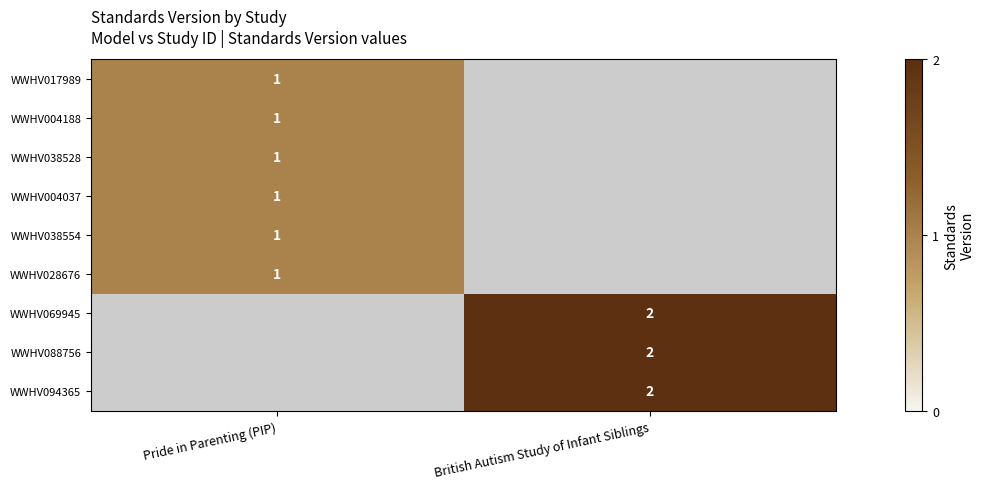

True or false: WWHV069945 has a value of 1 at British Autism Study of Infant Siblings.

False